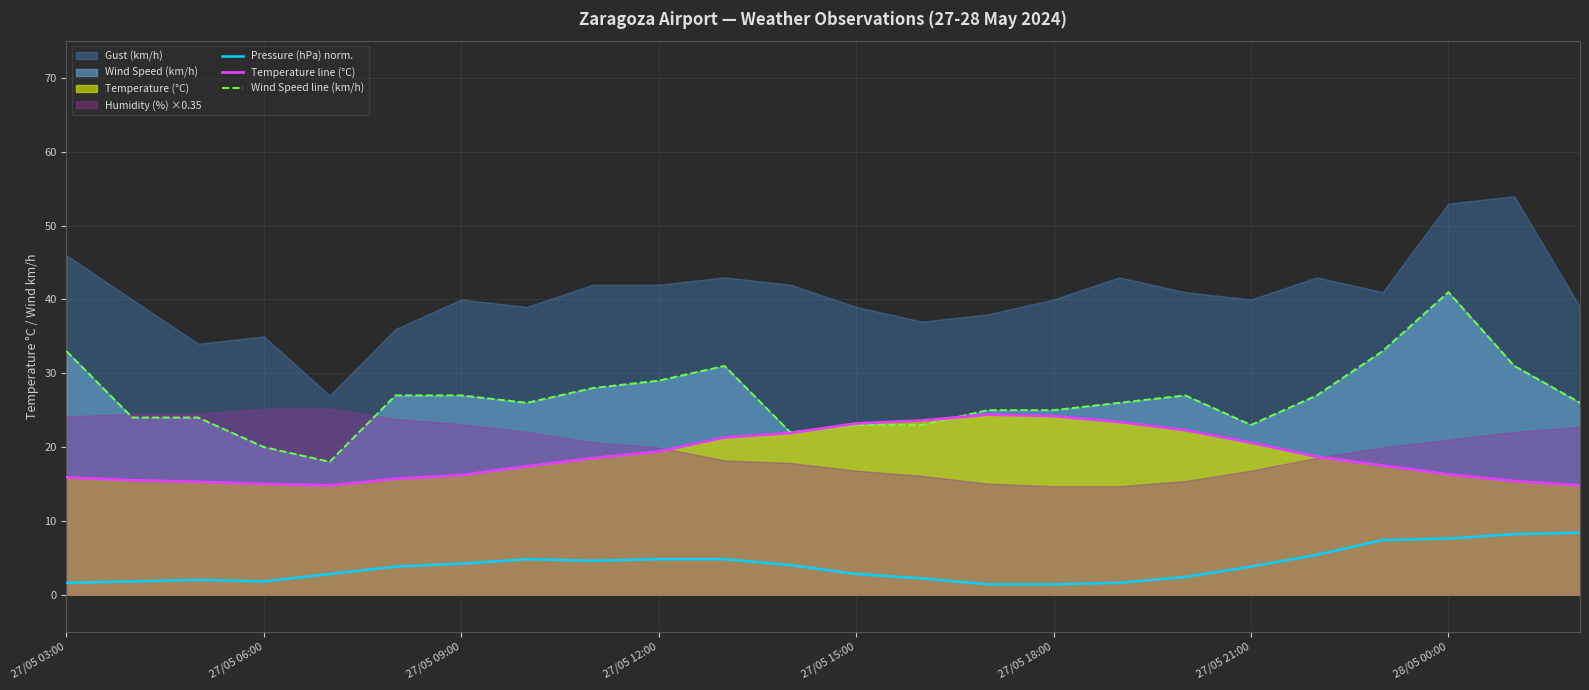

What is the maximum value for Pressure (hPa) norm.?

8.4